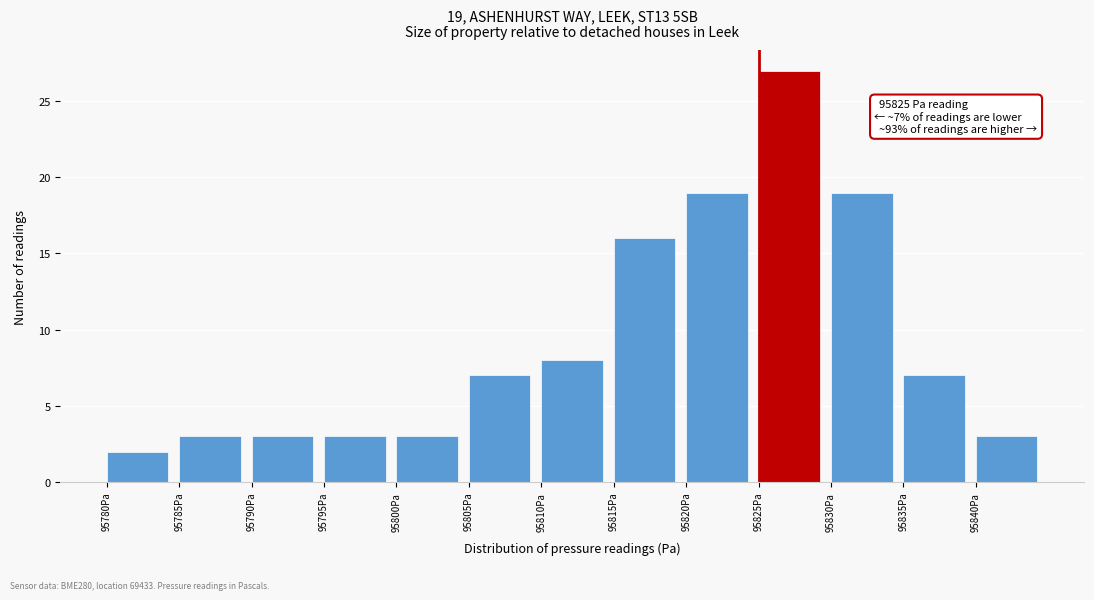

Which range on the x-axis has the tallest bar?

95825 to 95830